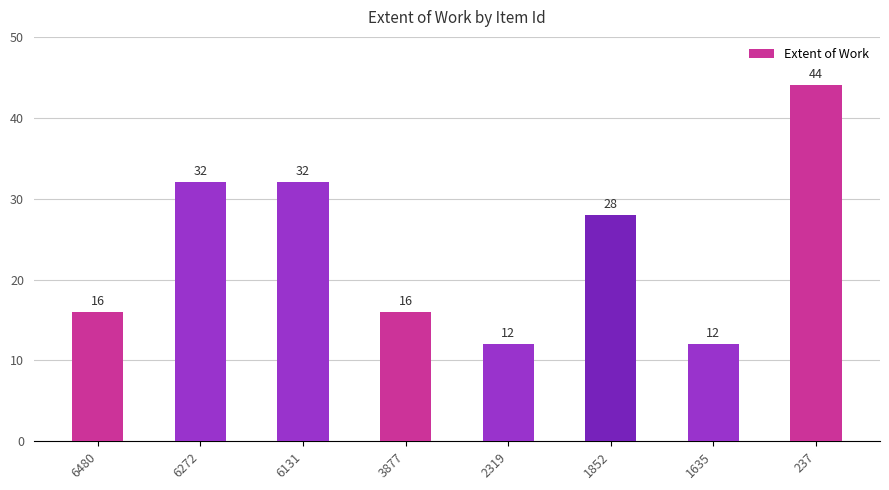

What is the average value?

24